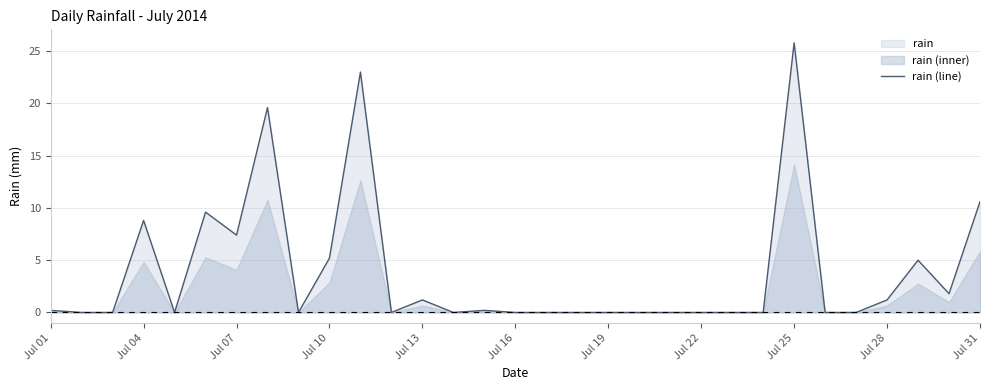

How many data points are above 0?

14